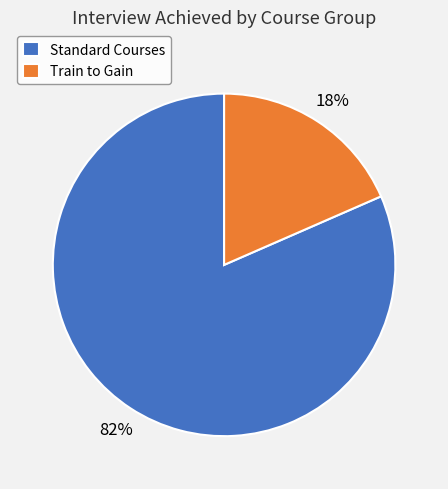

To the nearest percent, what portion does Standard Courses represent?

82%